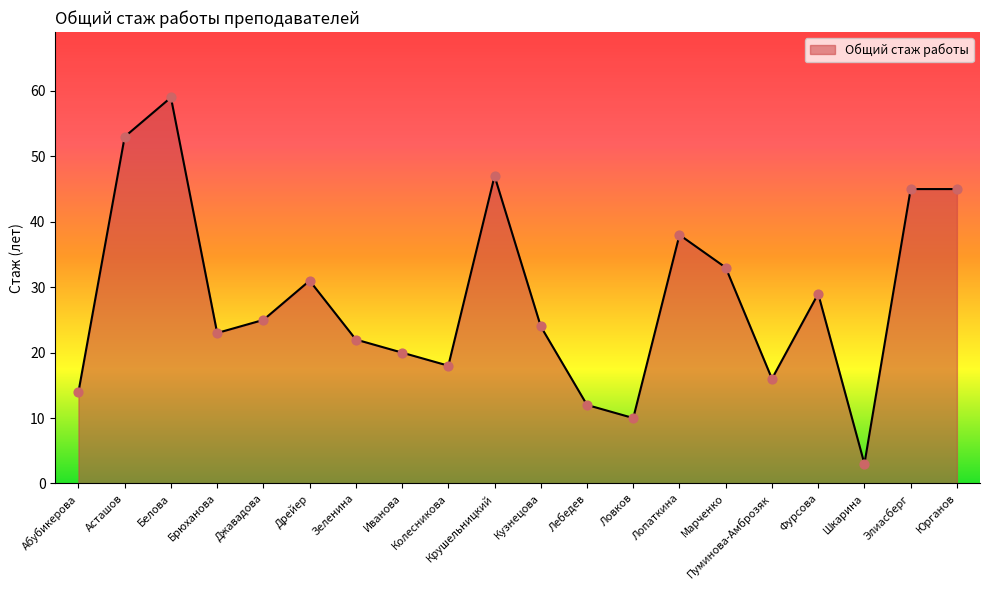

What is the change in value from Асташов to Брюханова?

-30